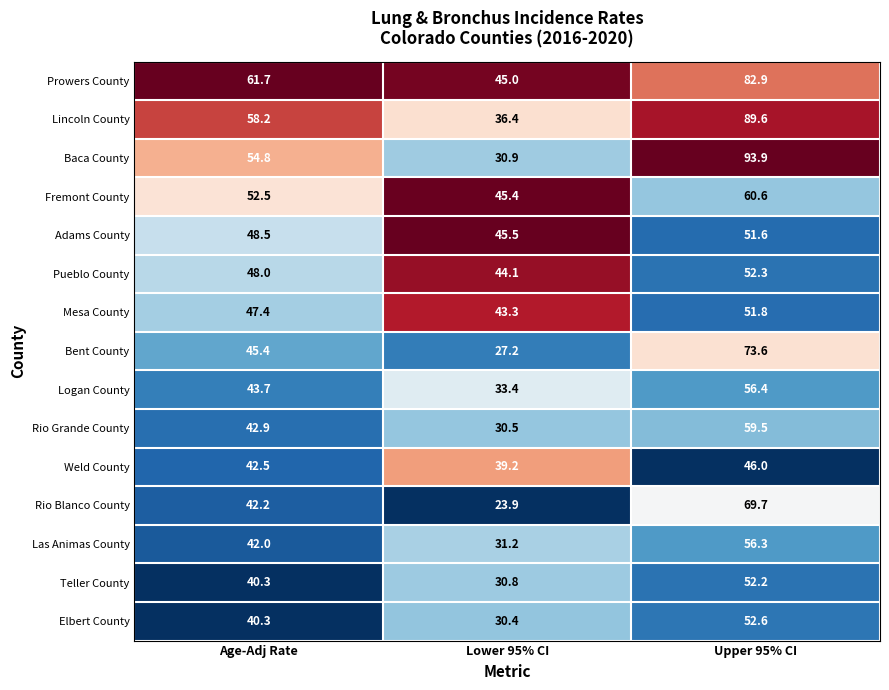

What is the minimum value for Mesa County?

43.3